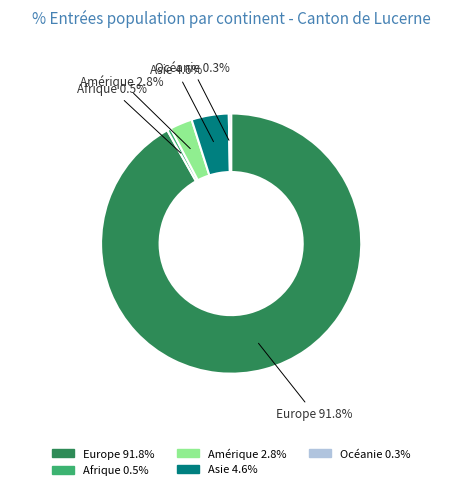

How many segments does this pie chart have?

5